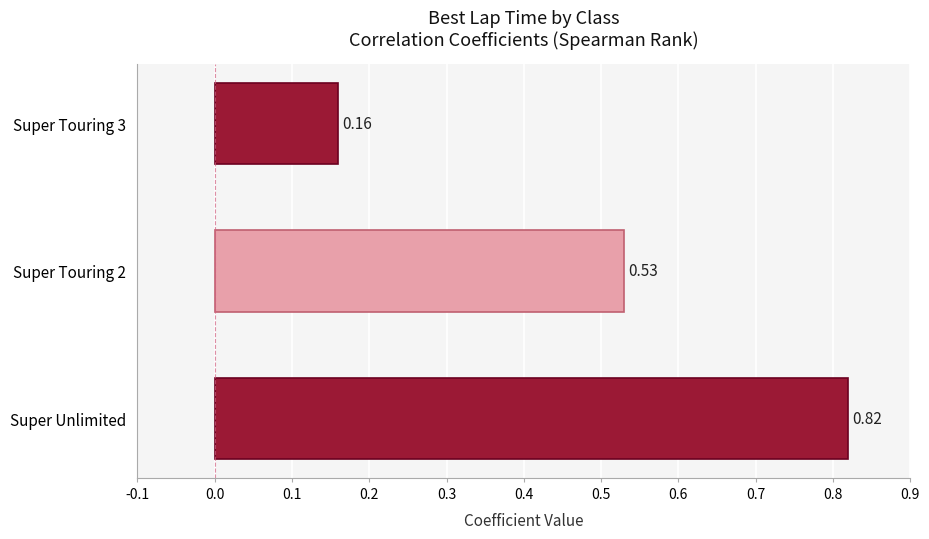

What is the difference between the values at Super Touring 3 and Super Unlimited?

0.7